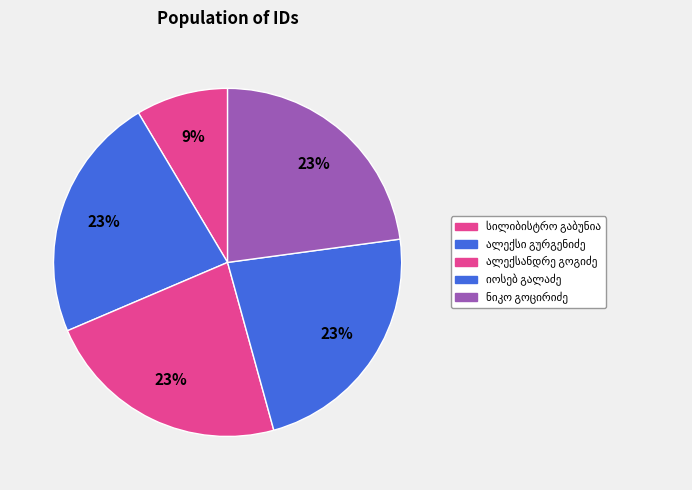

What is the largest slice in the pie chart?

ნიკო სიმონის ძე გოცირიძე